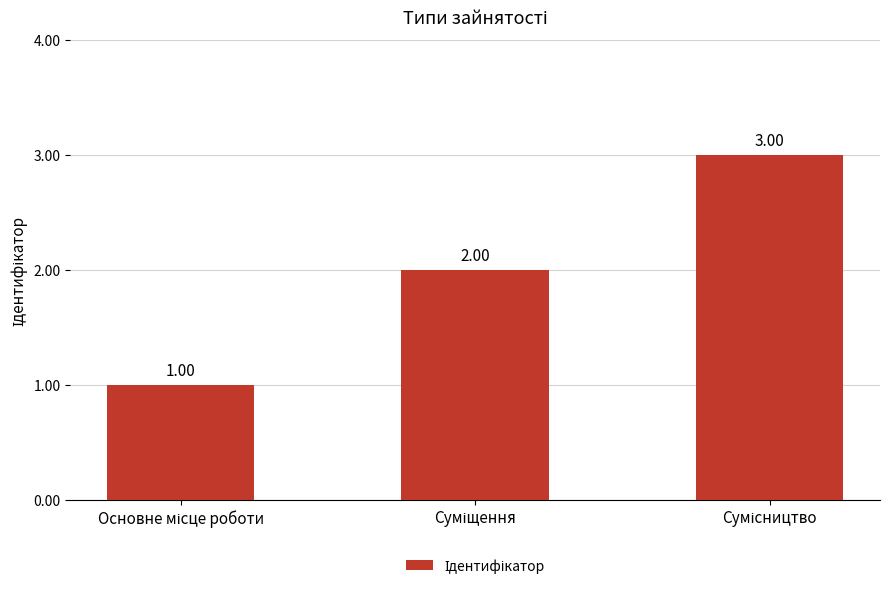

What is the sum of all values?

6